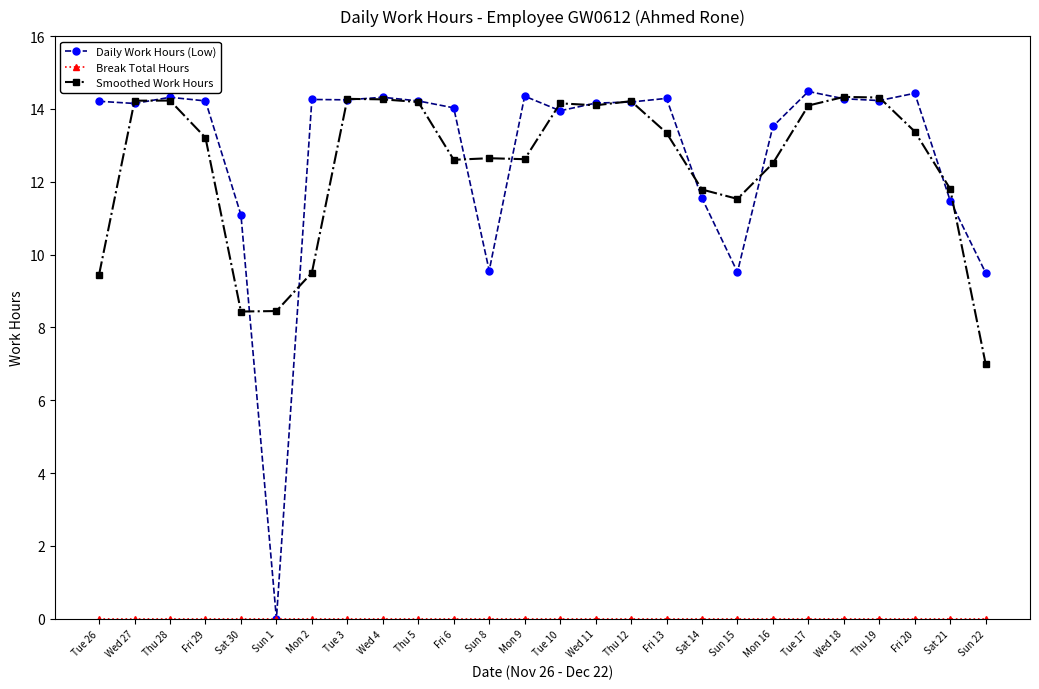

The Smoothed Work Hours series shows 21.6 at Fri 6. True or false?

False